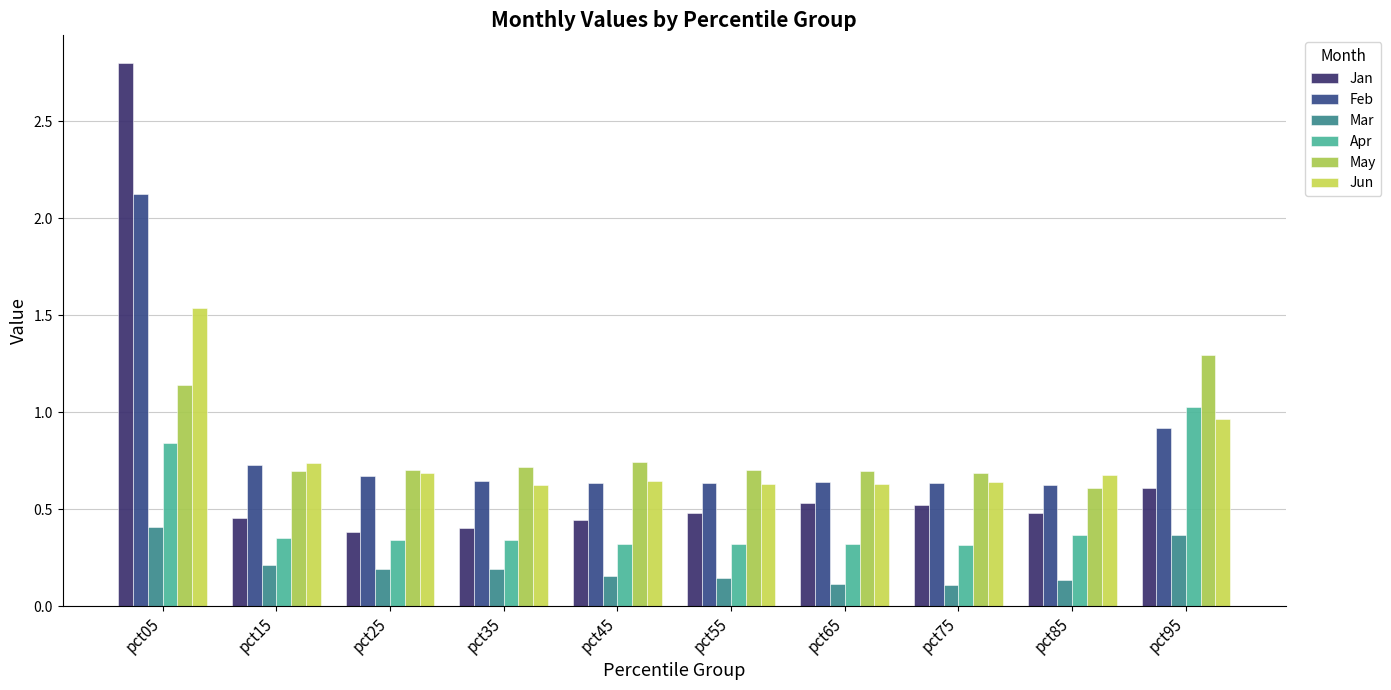

What is the minimum value shown in the chart?

0.1